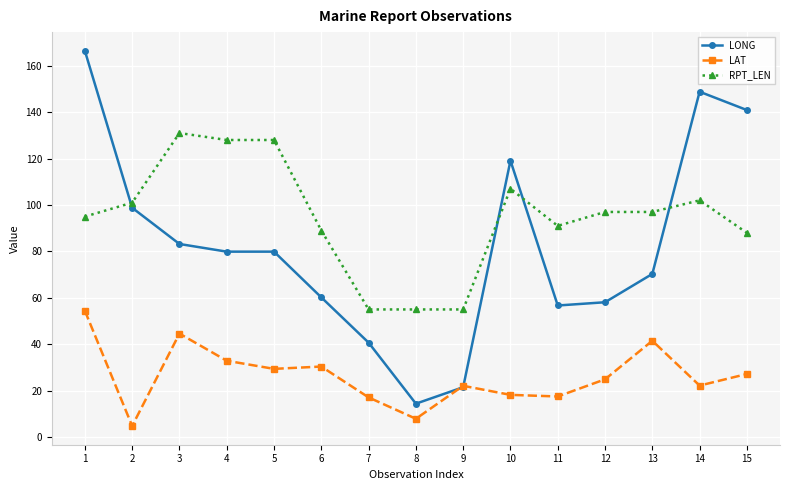

What is the spread (max minus min) of values at 6?

58.6